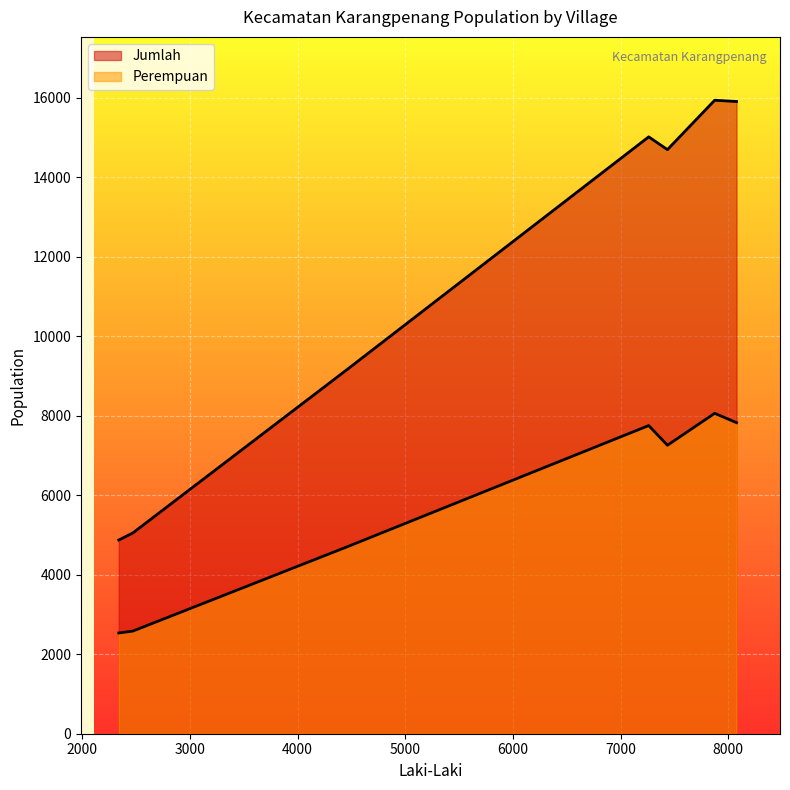

Reading left to right, transcribe all the data shown in this chart.

Perempuan: BLU URAN=7824	TLAMBAH=7256	BULMATET=2582	POREH=2534	KARANGPENANG OLOH=7751	KARANGPENANG ONJUR=4692	GUNUNG KESAN=8059
Jumlah: BLU URAN=15902	TLAMBAH=14692	BULMATET=5051	POREH=4872	KARANGPENANG OLOH=15013	KARANGPENANG ONJUR=9143	GUNUNG KESAN=15934